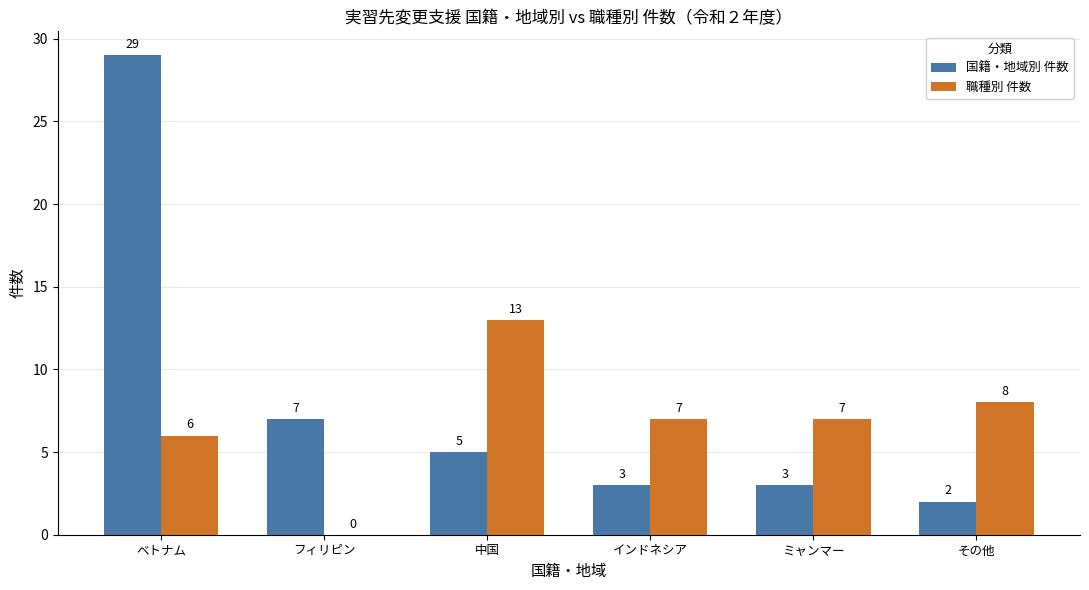

At which category is the sum across all series the highest?

ベトナム